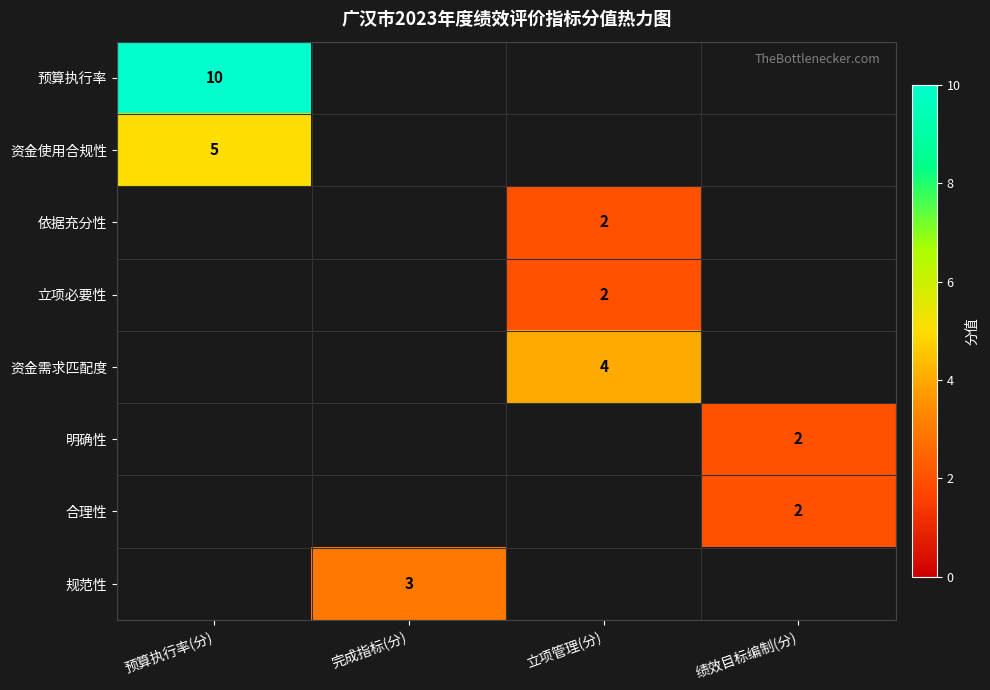

What is the minimum value shown in the chart?

2.0